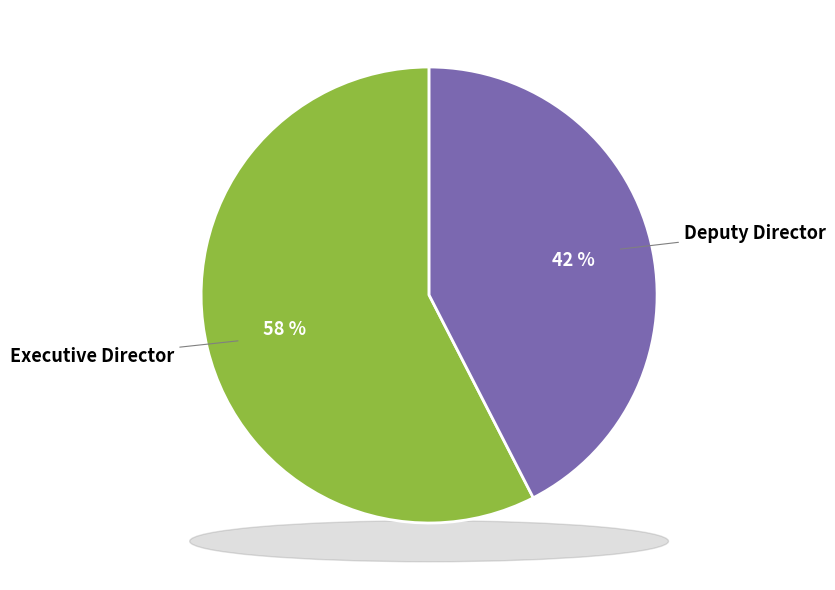

To the nearest percent, what portion does Executive Director represent?

58%